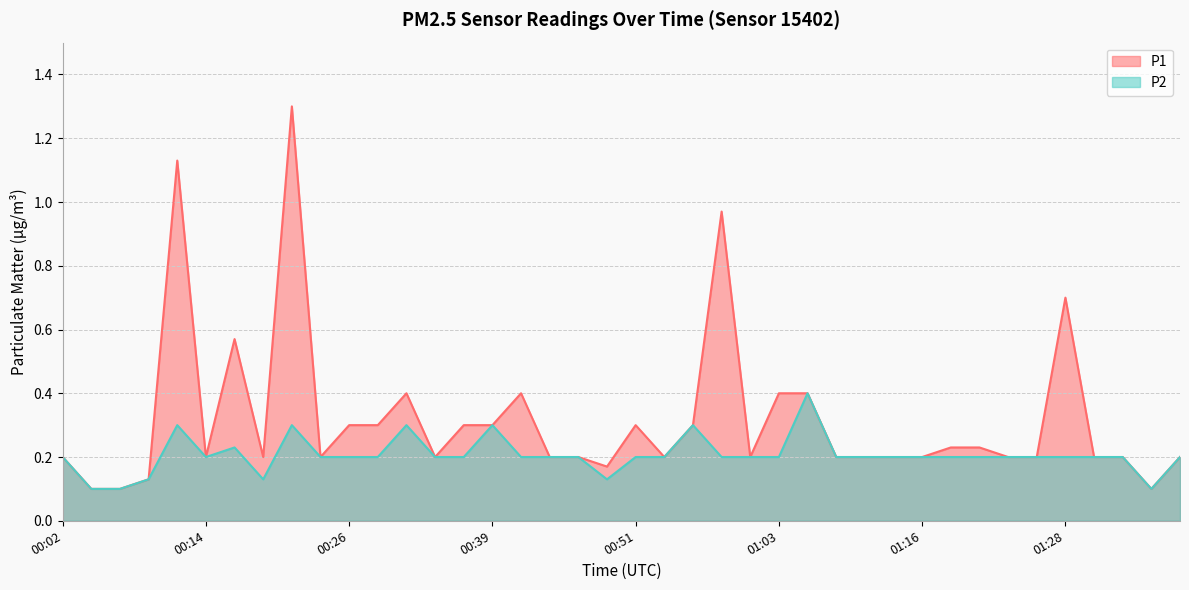

True or false: P2 and P1 cross at least once.

False